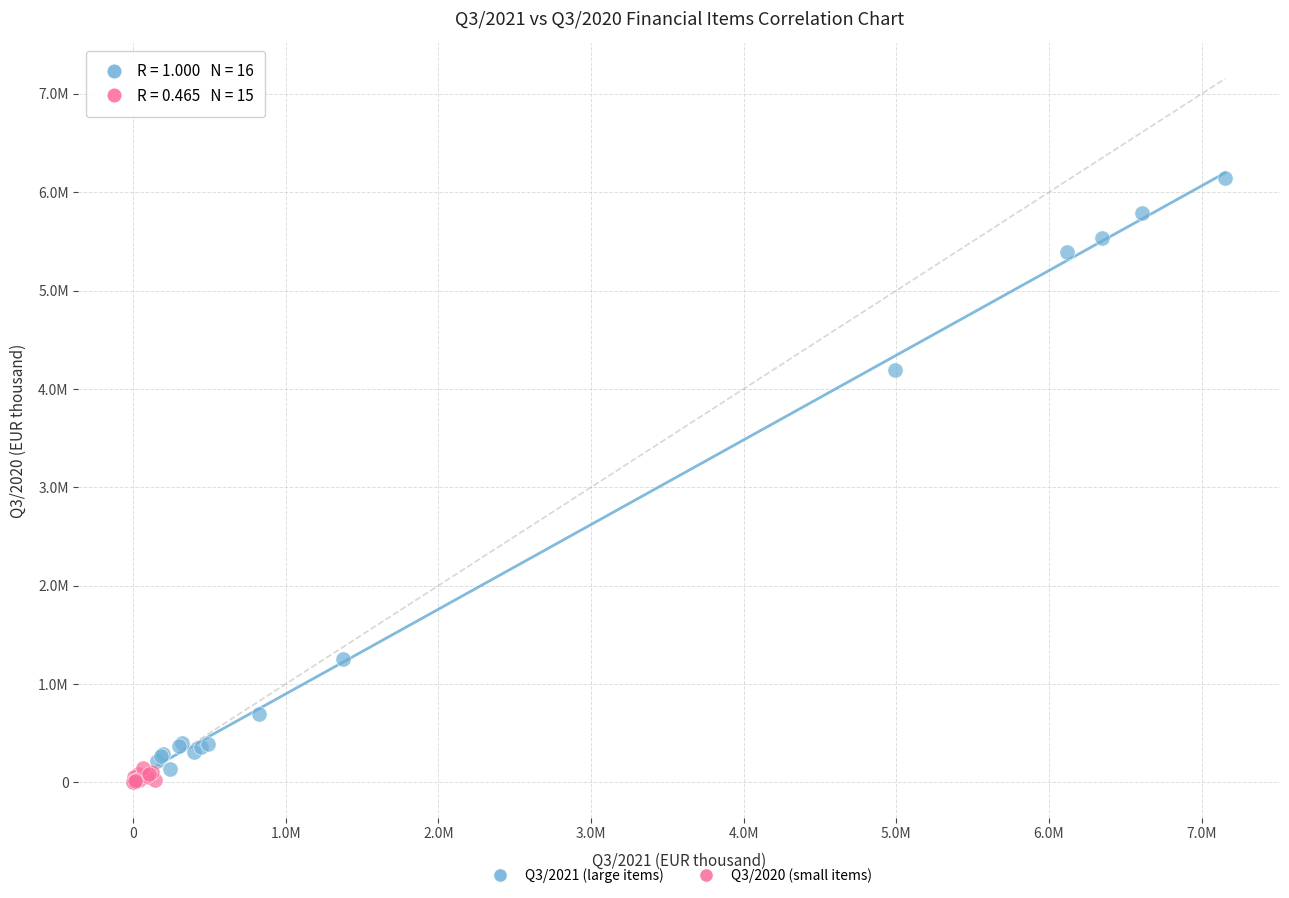

Which series reaches the maximum Y coordinate?

Q3/2021 (large items)